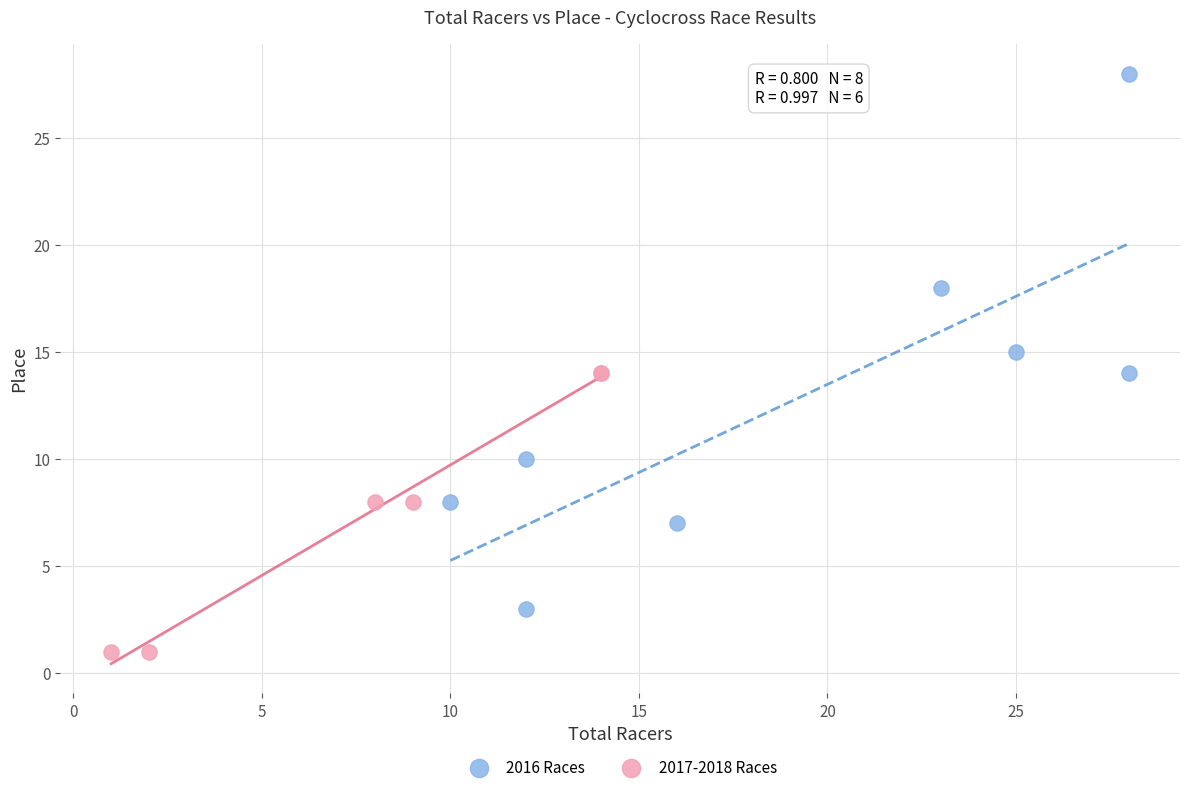

Which series reaches the maximum Y coordinate?

2016 Races